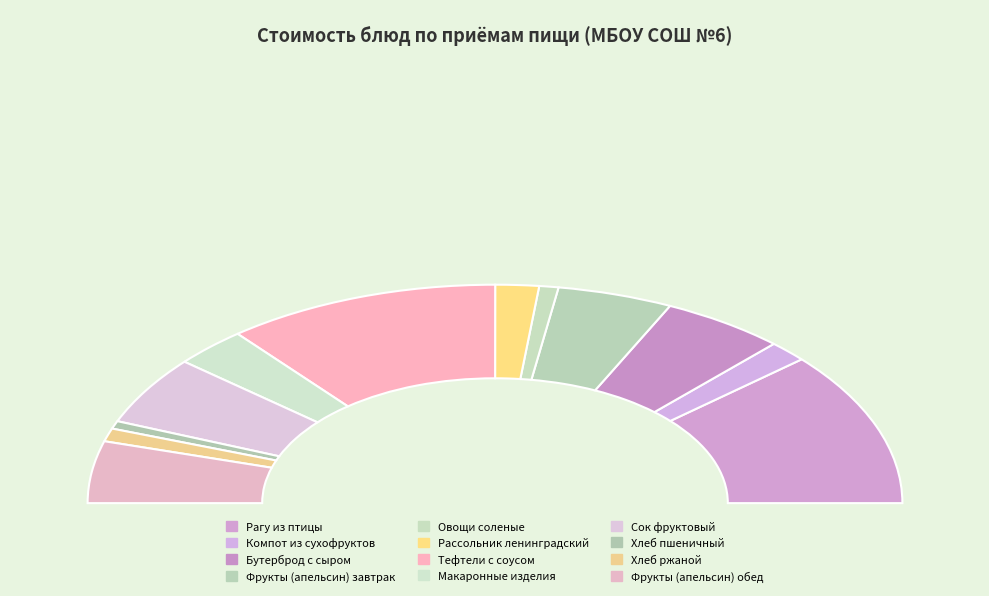

Rank the categories by value from highest to lowest.

Рагу из птицы, Тефтели с соусом, Сок фруктовый, Бутерброд с сыром, Фрукты (апельсин) завтрак, Фрукты (апельсин) обед, Макаронные изделия, Рассольник ленинградский, Компот из сухофруктов, Хлеб ржаной, Овощи соленые, Хлеб пшеничный